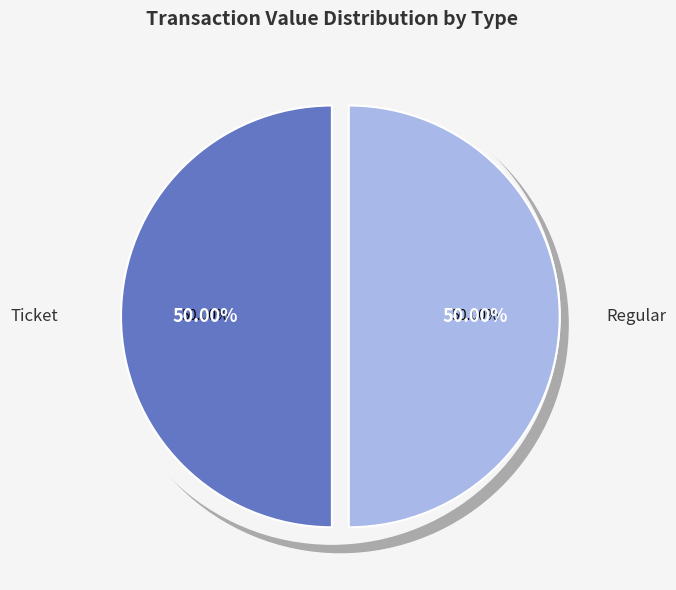

What is the largest slice in the pie chart?

Regular